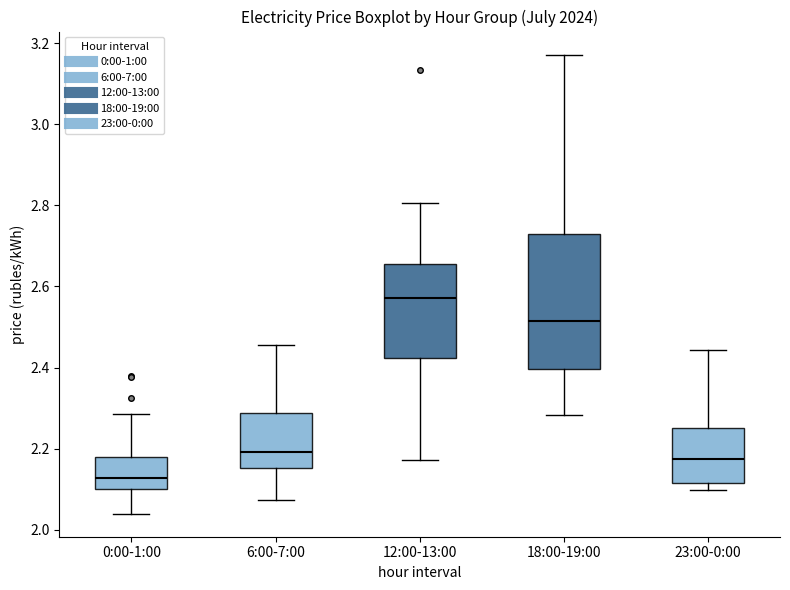

Which box is the tallest, from its lower edge to its upper edge?

18:00-19:00